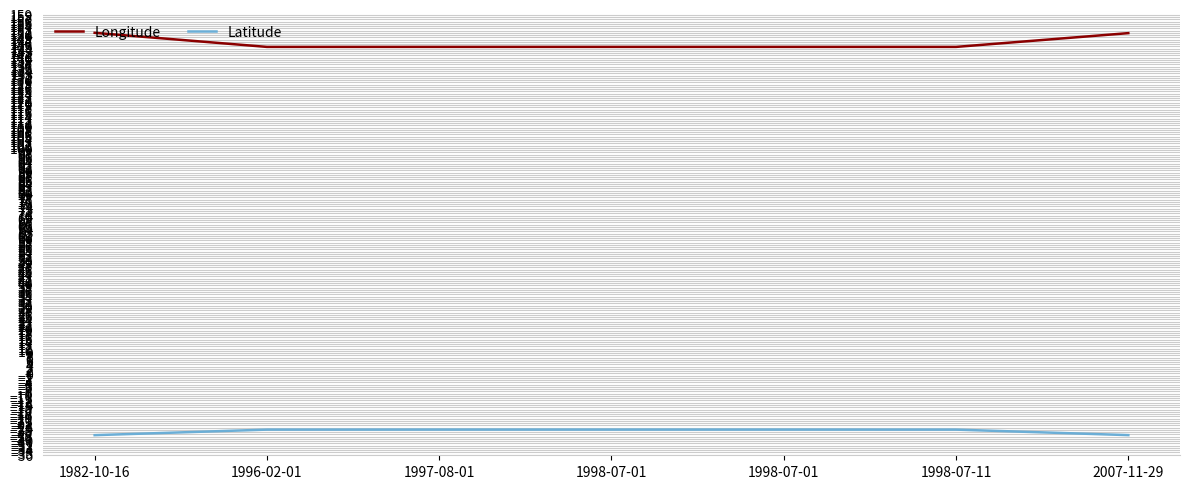

The Latitude series shows -32.4 at 1997-08-01. True or false?

False